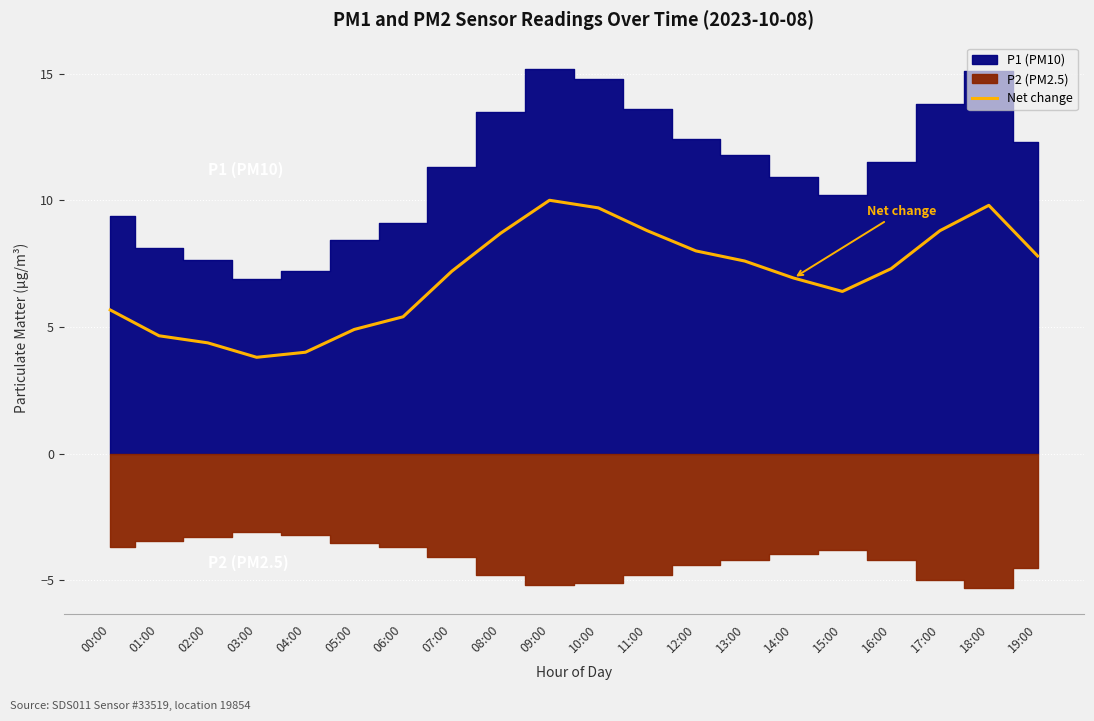

What is the maximum value for Net change?

10.0